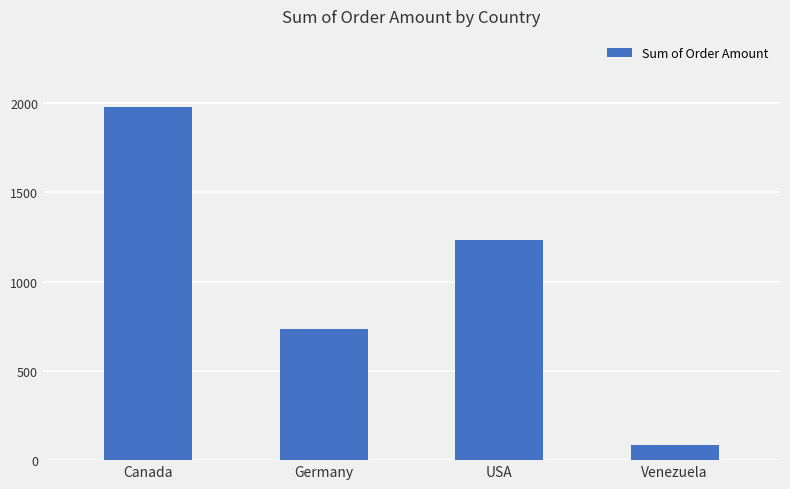

Where is the data nearest to the value 1031?

USA